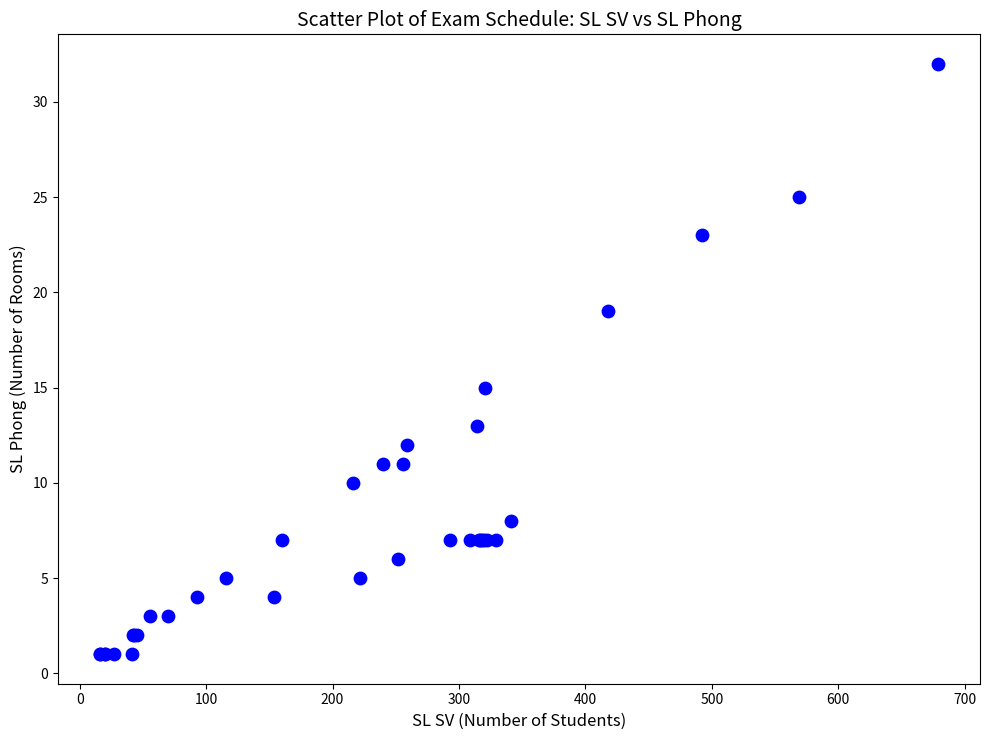

What Y value in the scatter plot is closest to 16?

15